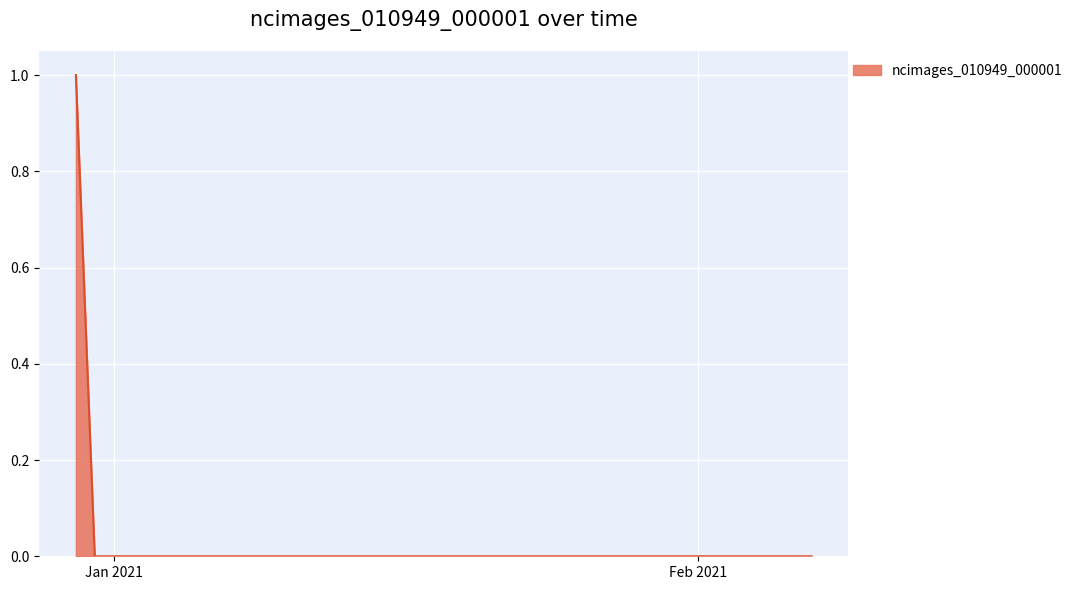

Does the chart display data point markers on the line(s)?

No